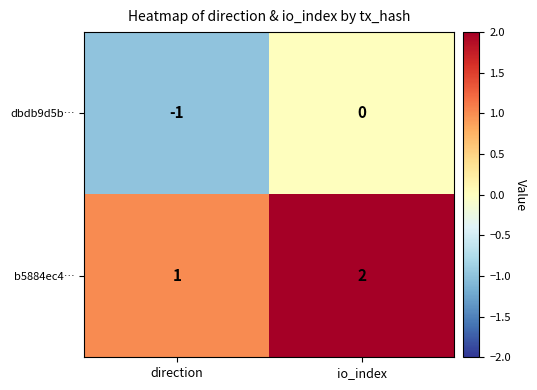

What is the sum of all b5884ec4… values?

3